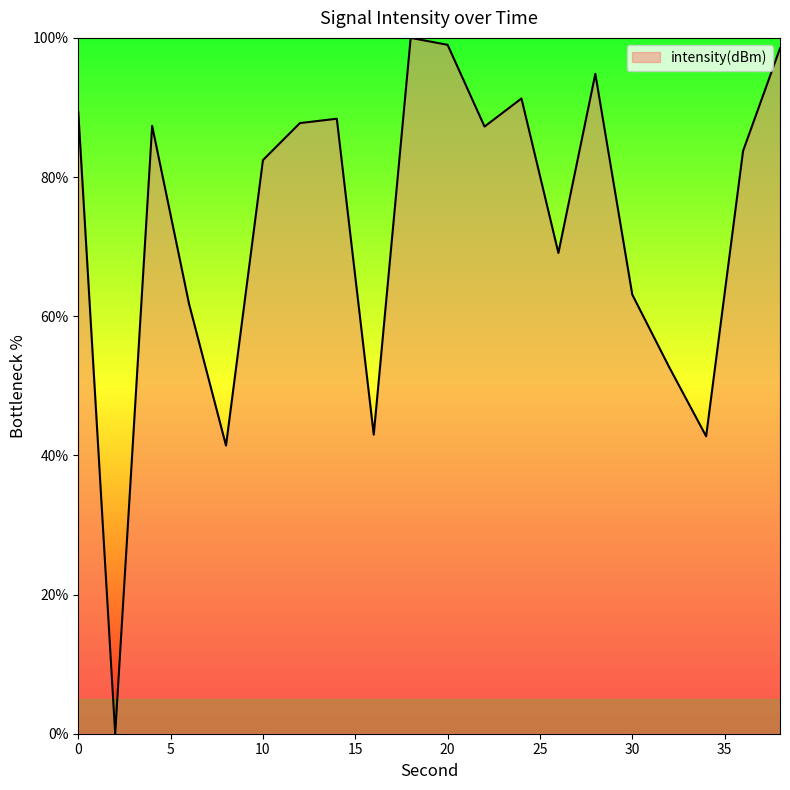

What is the maximum value shown in the chart?

100.0